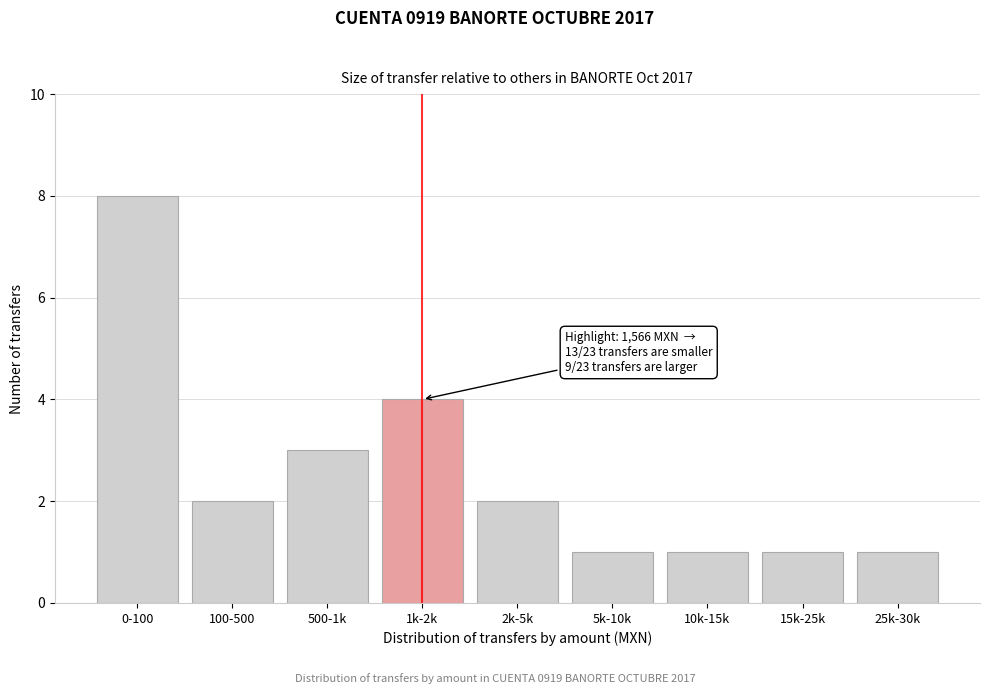

Reading left to right, list all the values displayed in this chart.

8	2	3	4	2	1	1	1	1